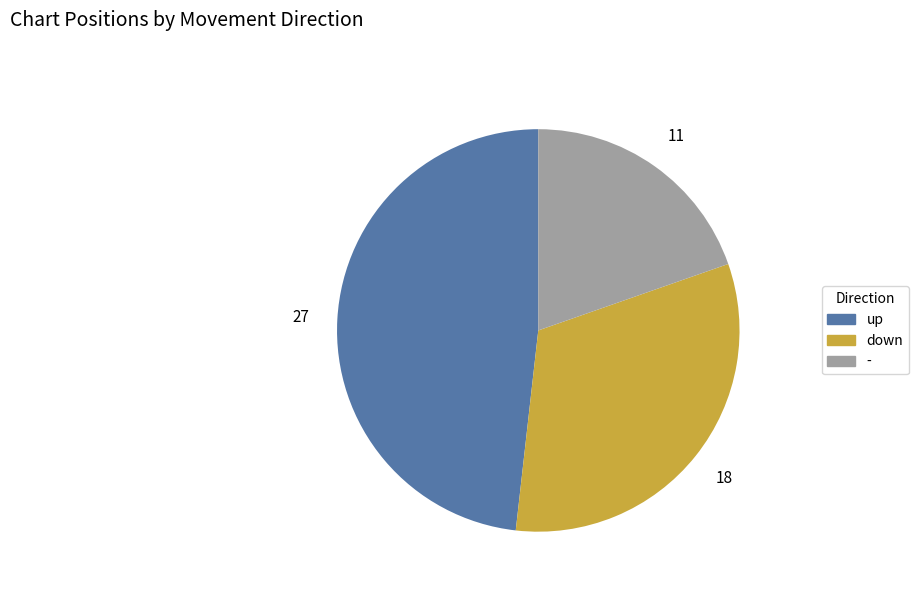

Combined, do up and down account for over 50%?

Yes